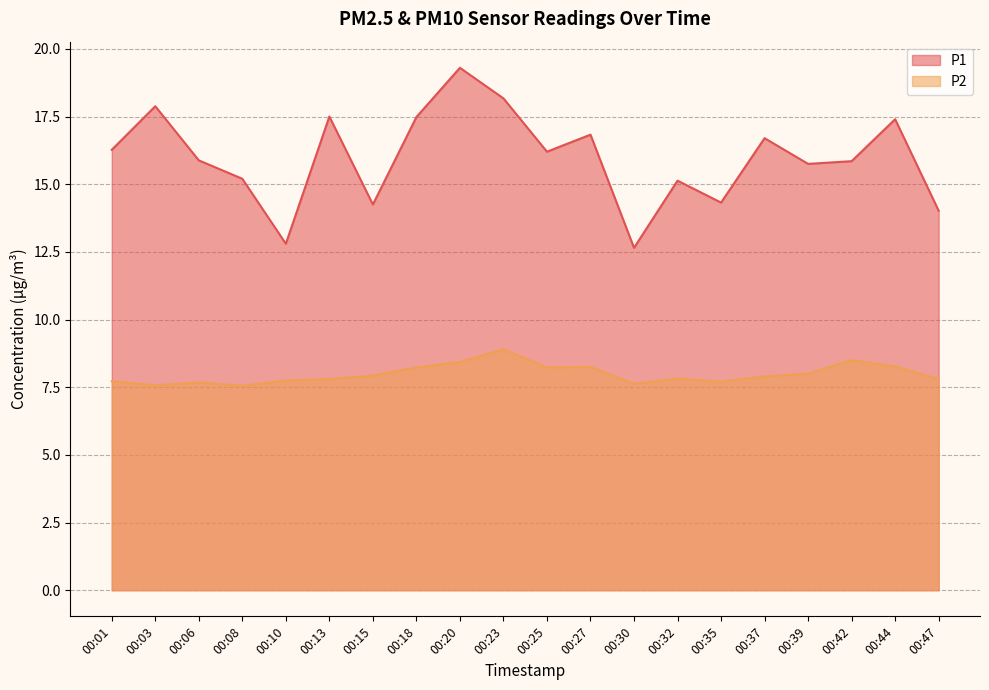

What is the difference between the highest and lowest values at 00:30?

5.0